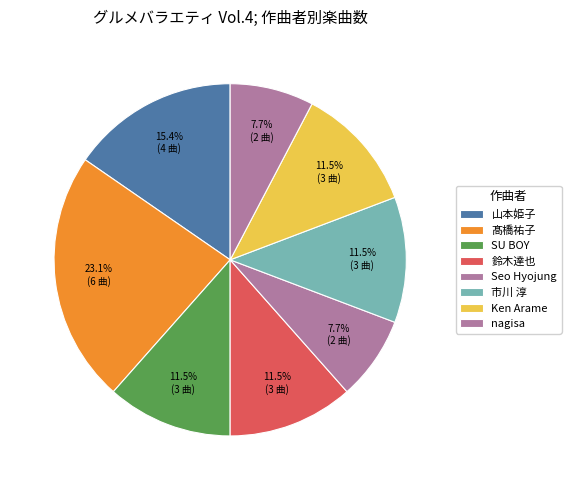

What percentage is the 鈴木達也 slice, to the nearest percent?

12%